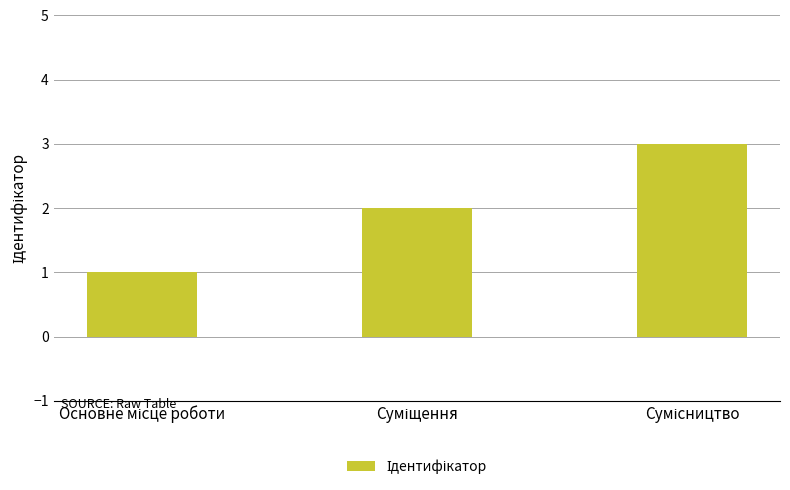

What is the greatest value displayed?

3